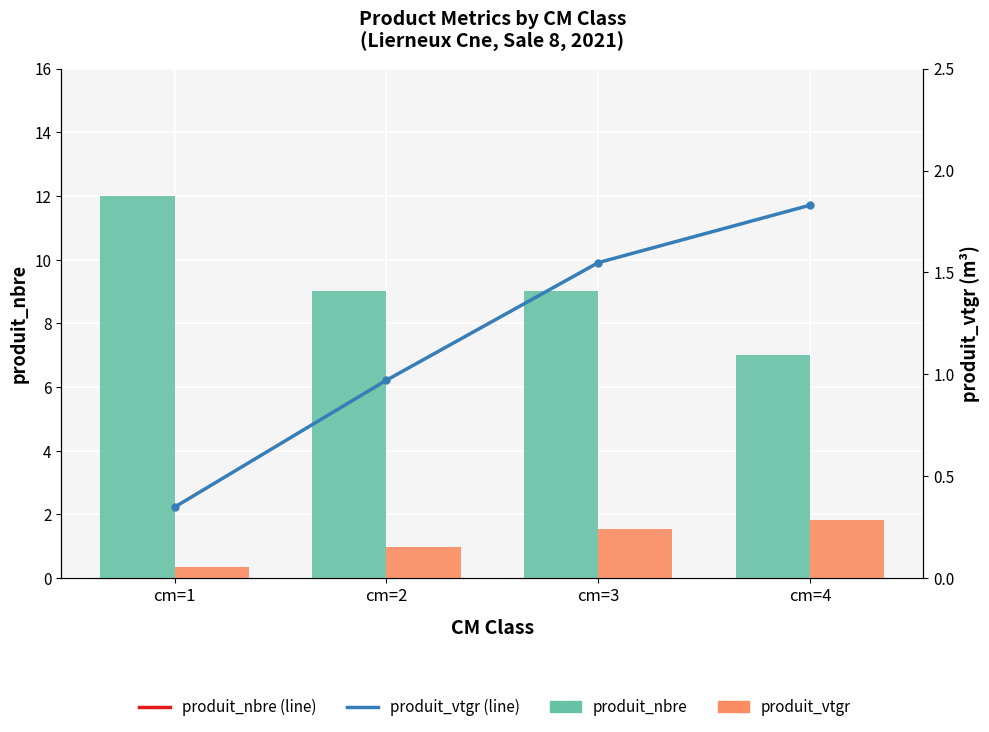

What is the approximate value of produit_nbre (line) at cm=3?

9.0